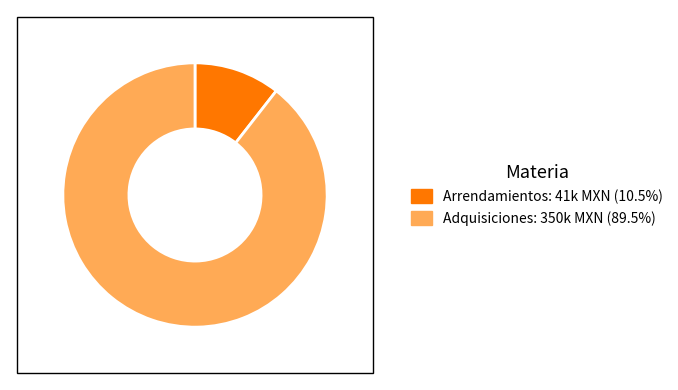

Is there a majority slice in this chart?

Yes